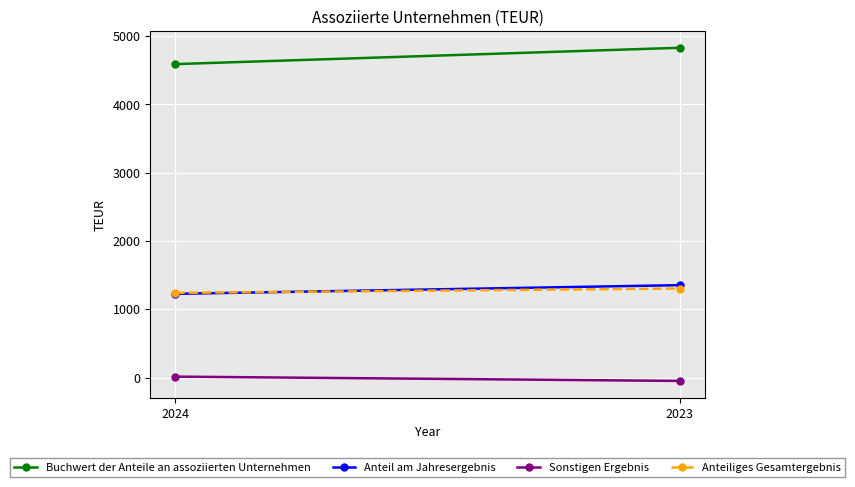

What is the sum of the Anteil am Jahresergebnis values at 2024 and 2023?

2579